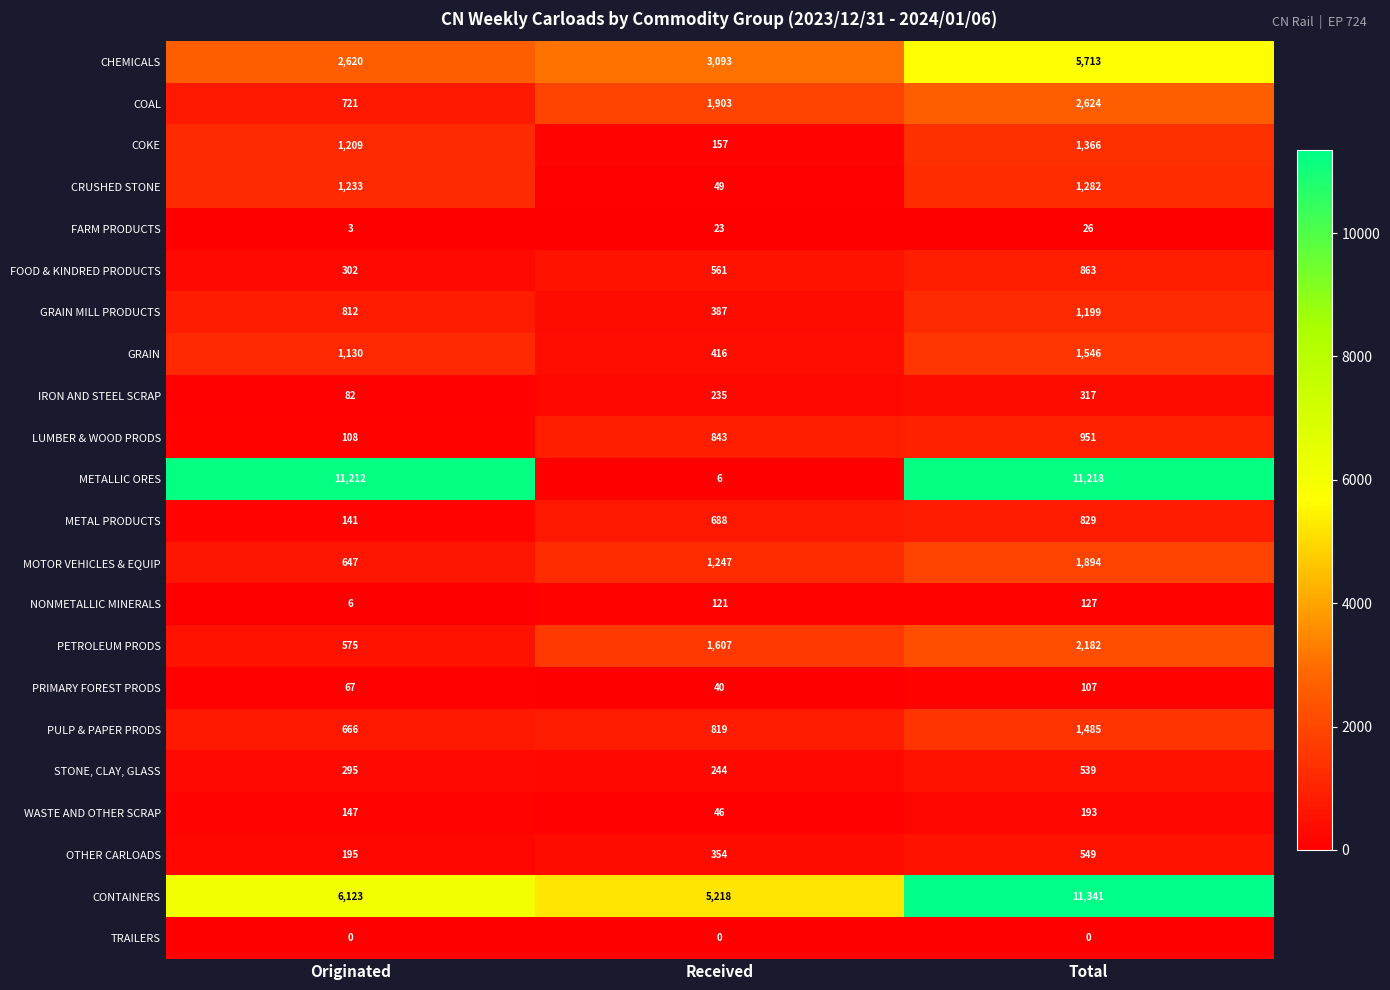

Rank the series at Received from highest to lowest value.

CONTAINERS, CHEMICALS, COAL, PETROLEUM PRODS, MOTOR VEHICLES & EQUIP, LUMBER & WOOD PRODS, PULP & PAPER PRODS, METAL PRODUCTS, FOOD & KINDRED PRODUCTS, GRAIN, GRAIN MILL PRODUCTS, OTHER CARLOADS, STONE, CLAY, GLASS, IRON AND STEEL SCRAP, COKE, NONMETALLIC MINERALS, CRUSHED STONE, WASTE AND OTHER SCRAP, PRIMARY FOREST PRODS, FARM PRODUCTS, METALLIC ORES, TRAILERS